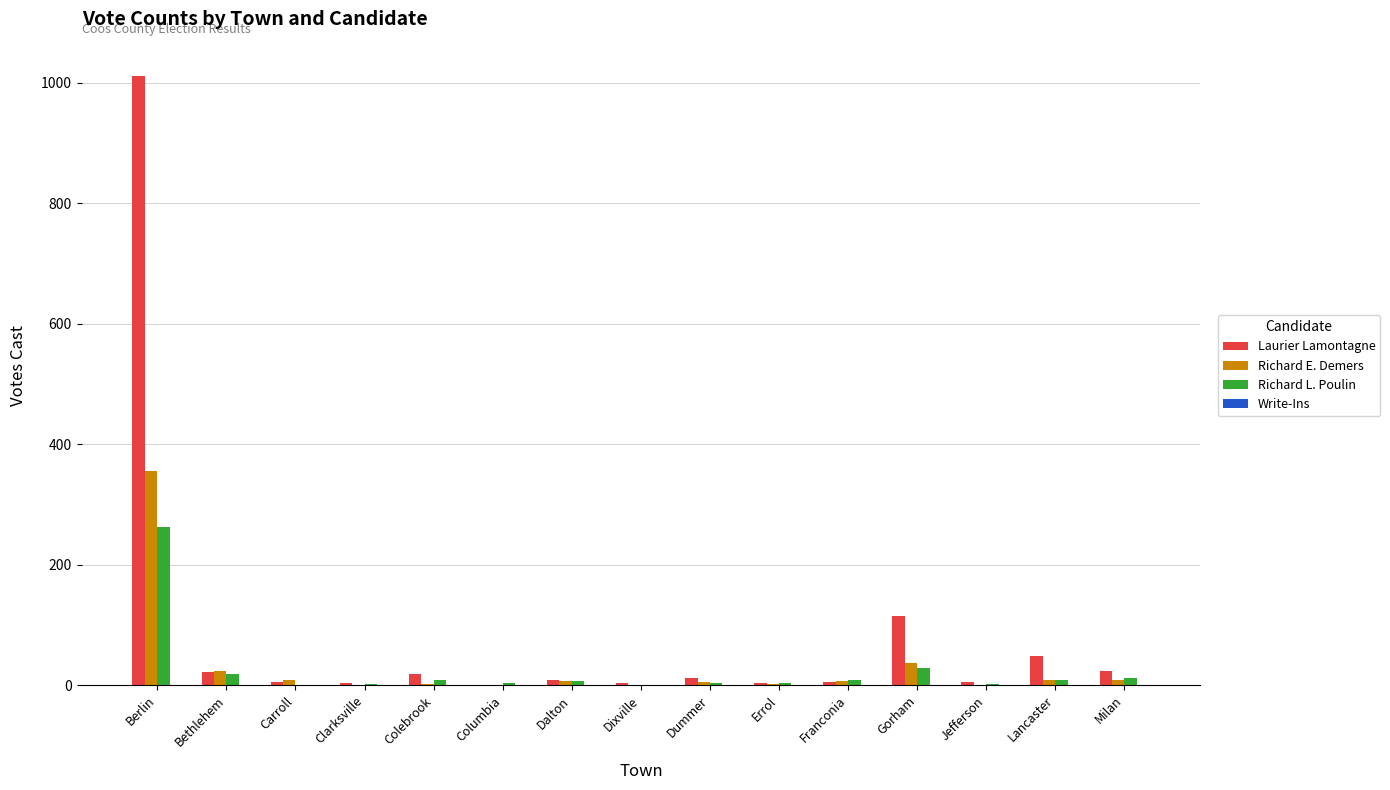

Count the number of data series in this chart.

3